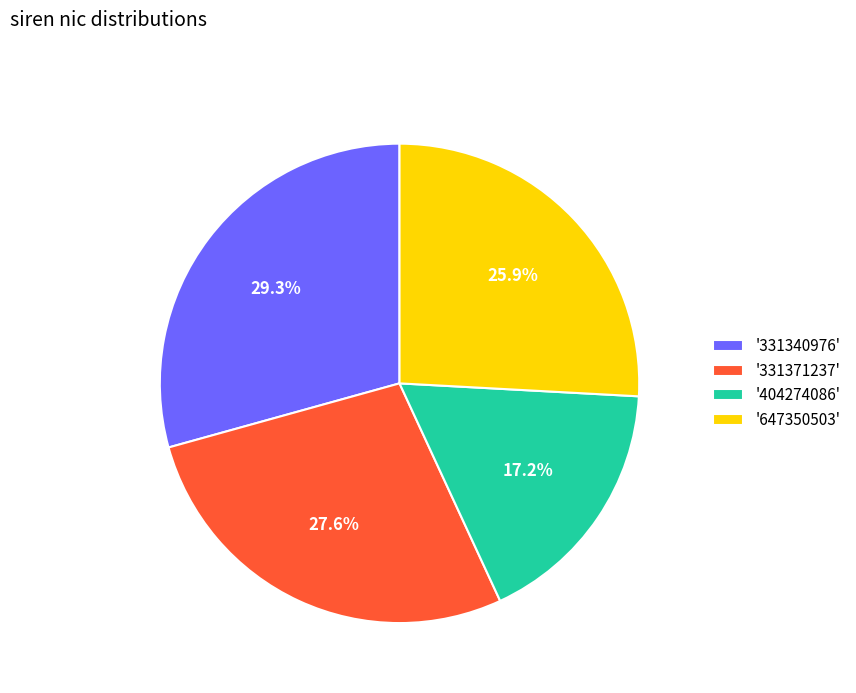

Which slice is the smallest?

'404274086'